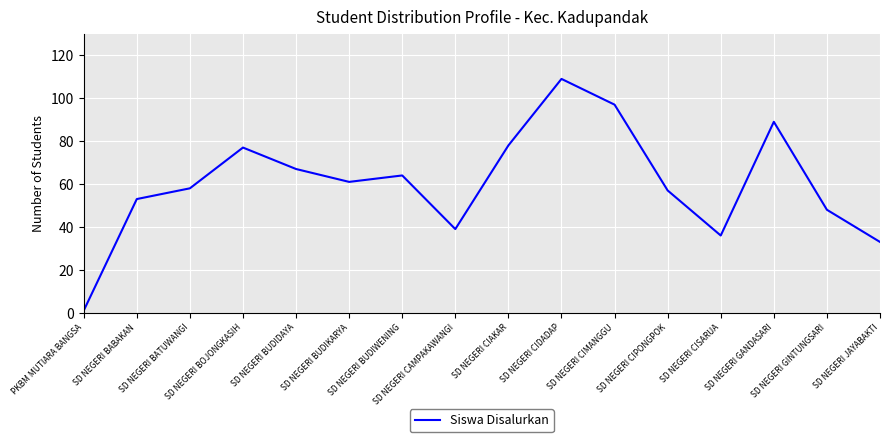

What is the difference between the maximum and minimum values?

108